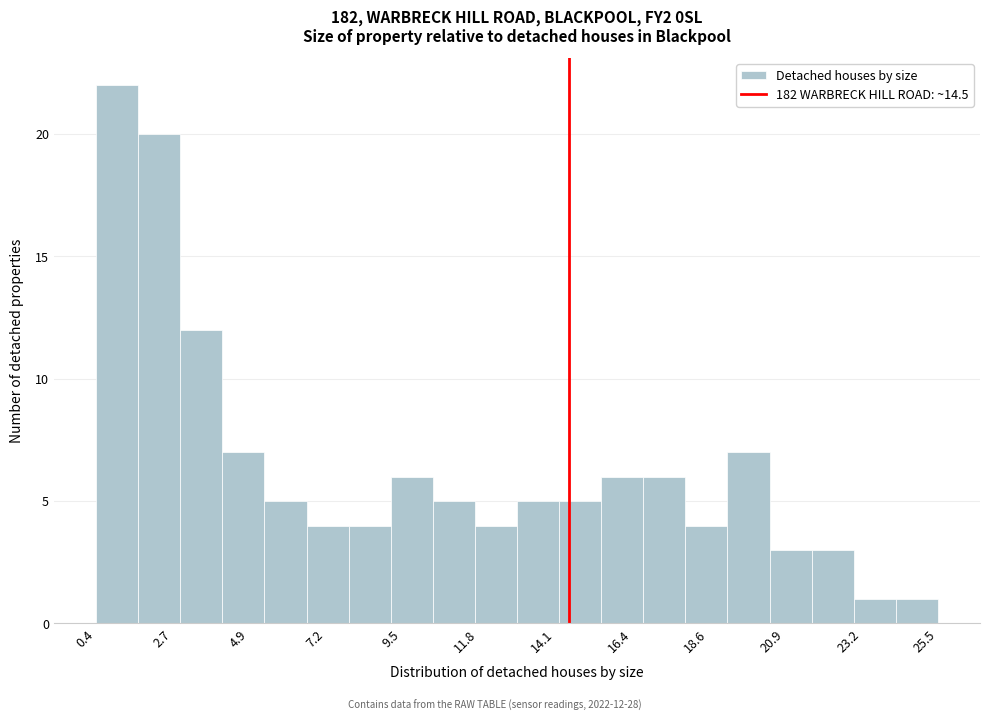

Read against the x-axis, roughly where is the centre of the tallest bar?

1.0